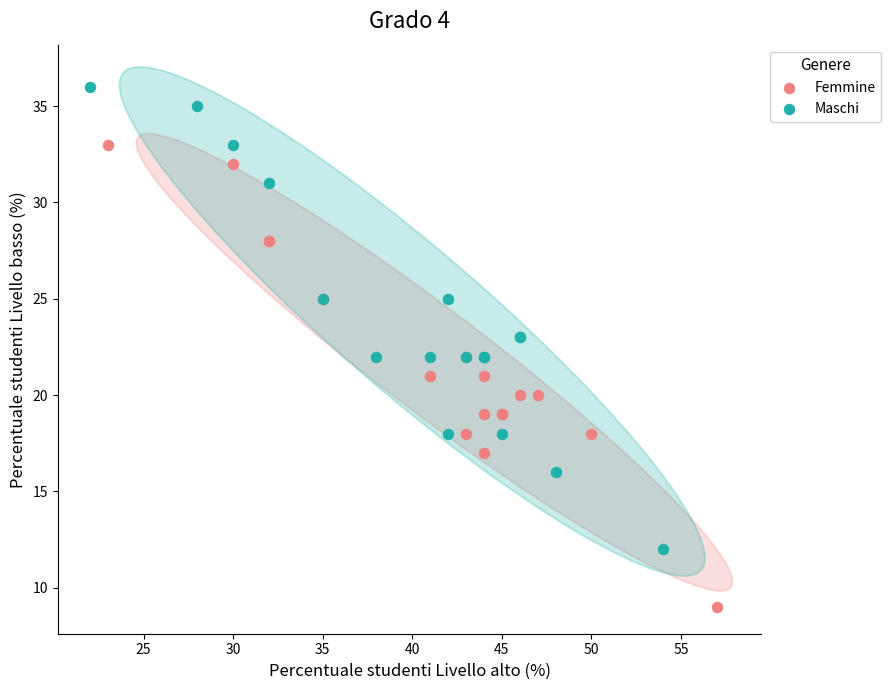

Which series contains the lowest Y value?

Femmine